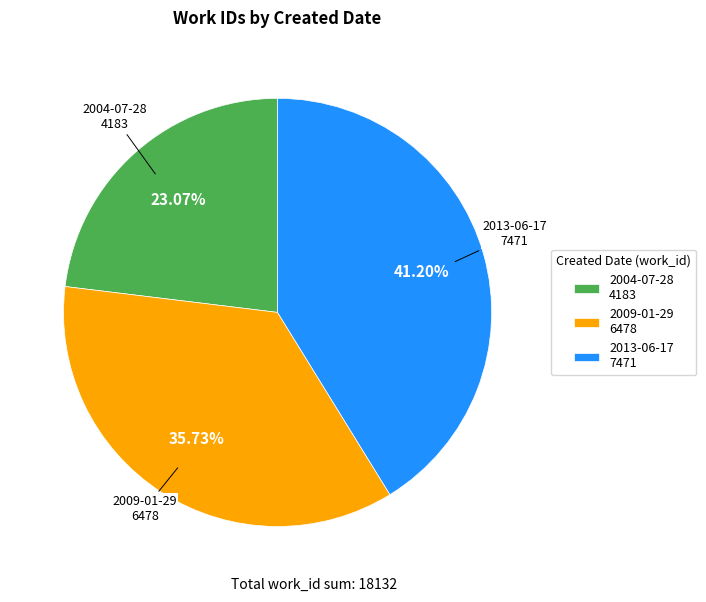

What is the ratio of the value at 2009-01-29 6478 to the value at 2004-07-28 4183?

1.5